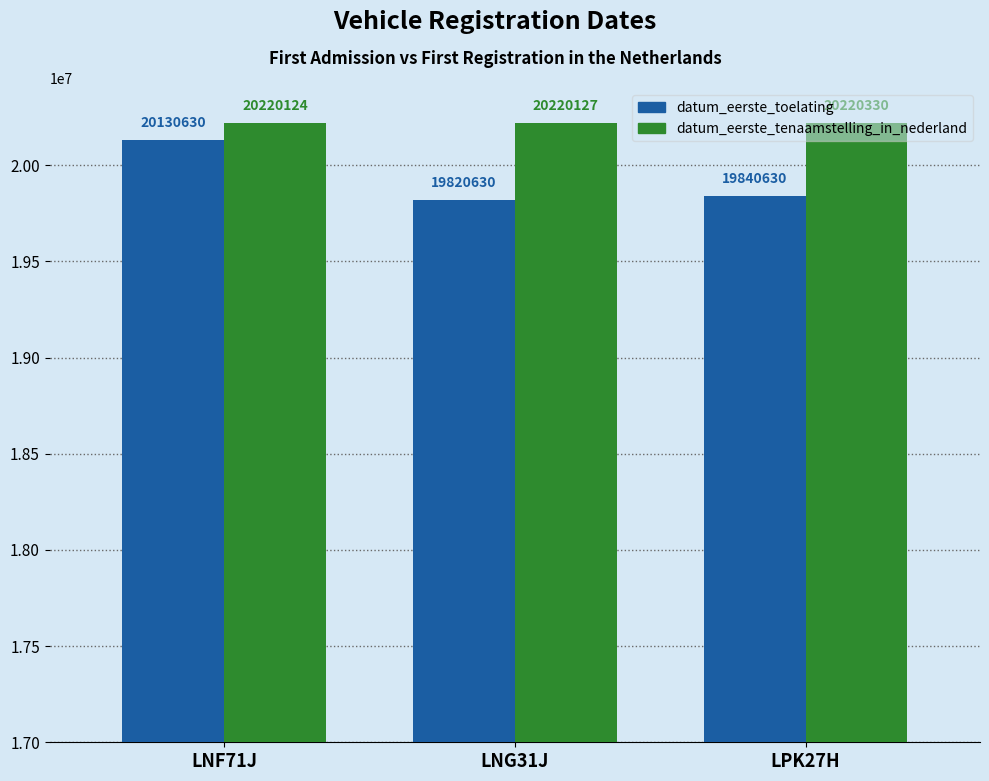

The datum_eerste_toelating series shows 19840630 at LPK27H. True or false?

True